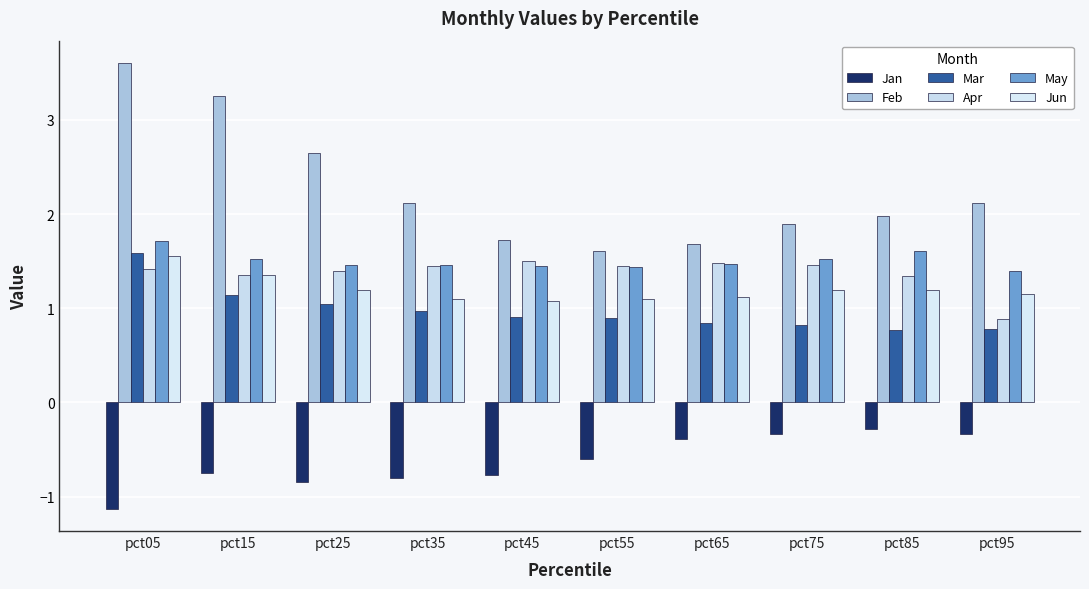

Read the Feb value at pct85.

2.0